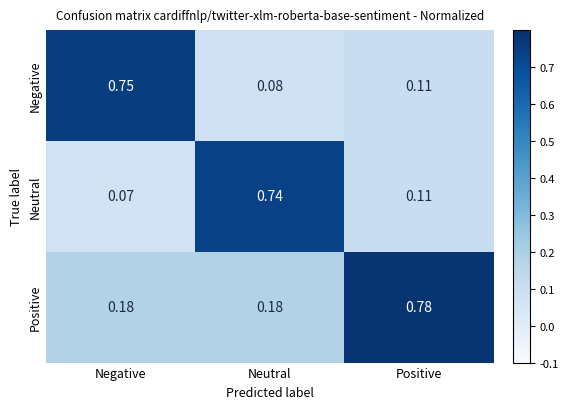

Rank the series by their maximum value, from highest to lowest.

Positive, Negative, Neutral